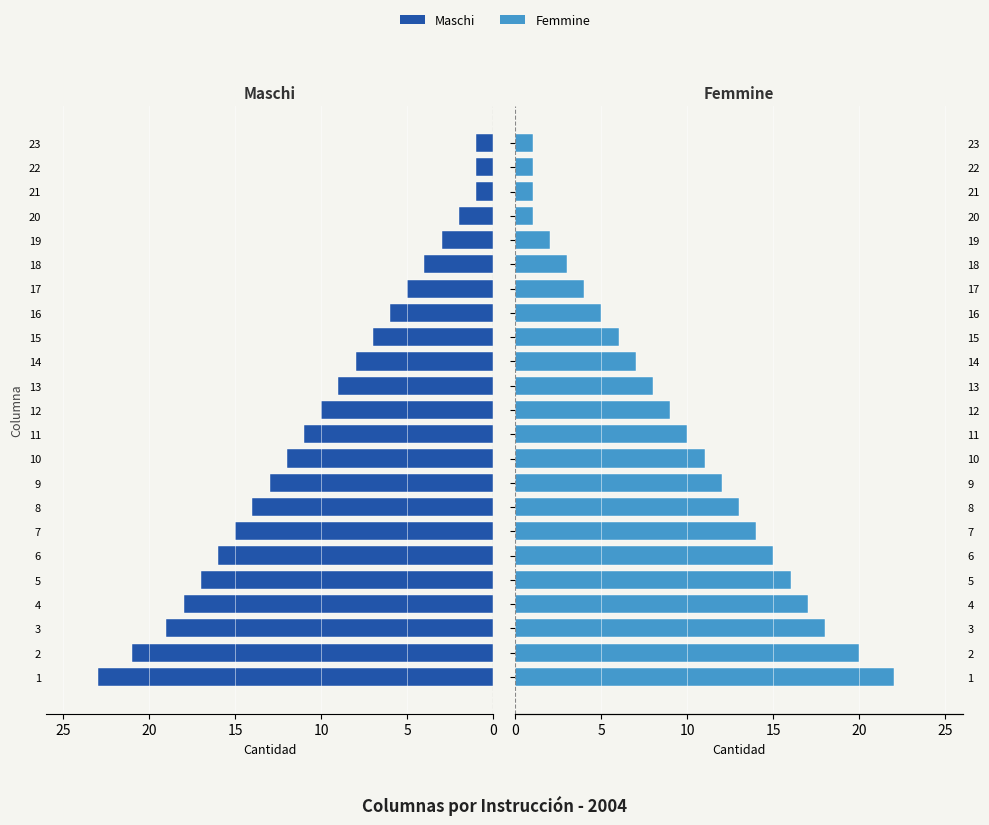

Between 8 and 13, which is larger?

8